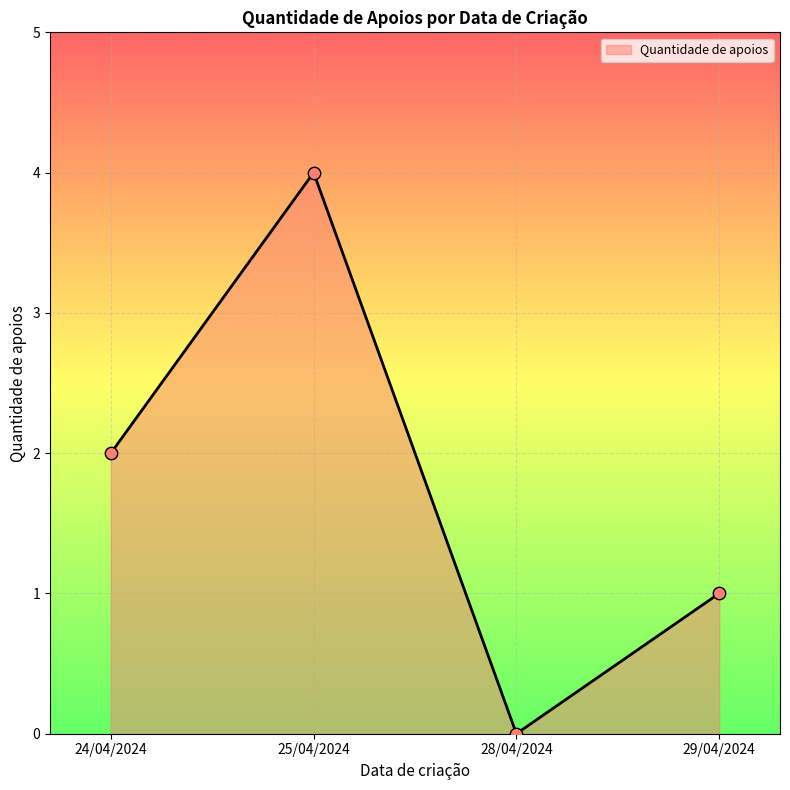

Between 28/04/2024 and 29/04/2024, which is larger?

29/04/2024